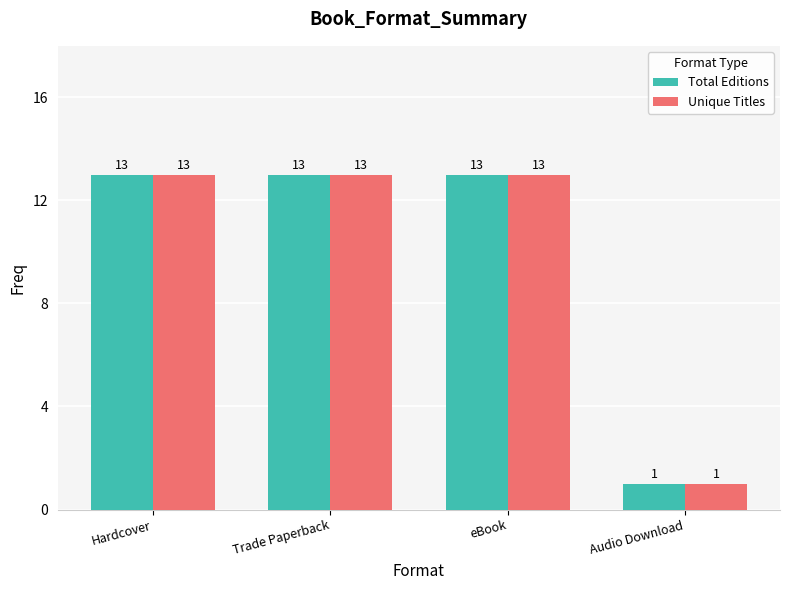

What is the label of the 2nd bar from the right?

eBook